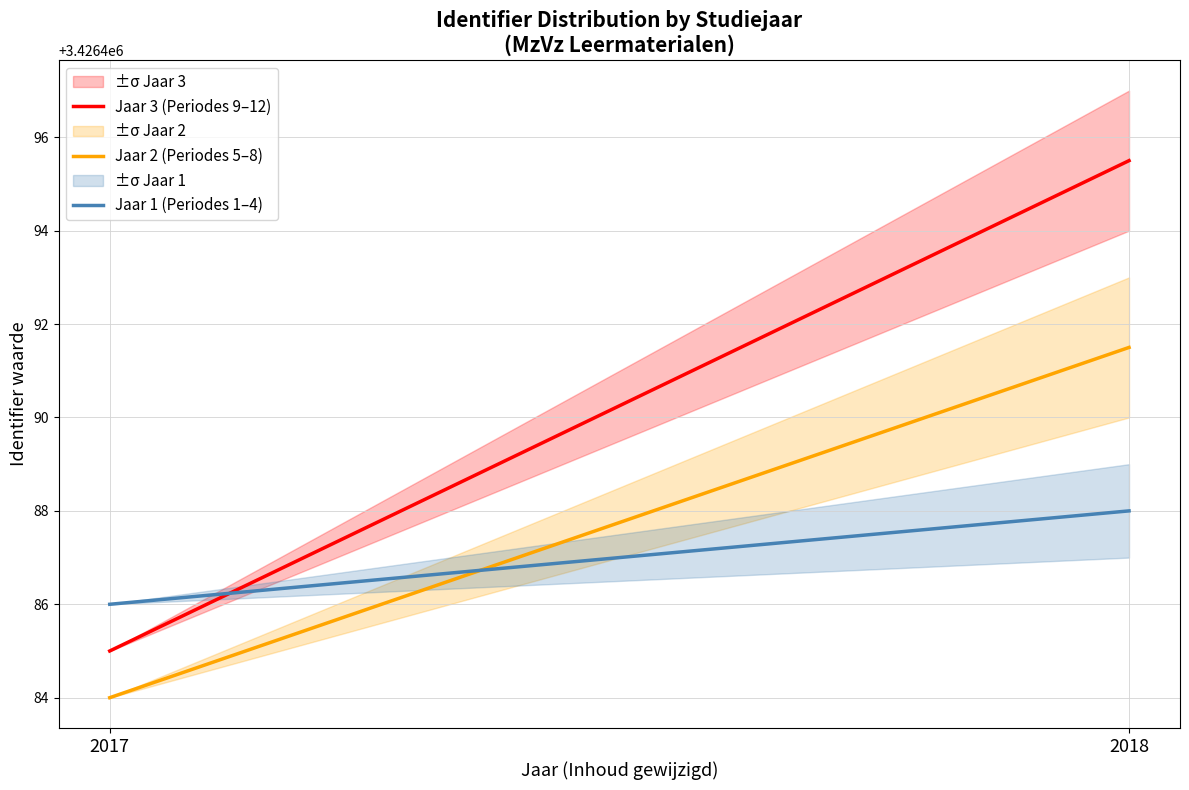

What is the average value of the Jaar 3 (Periodes 9–12) series?

3426490.2